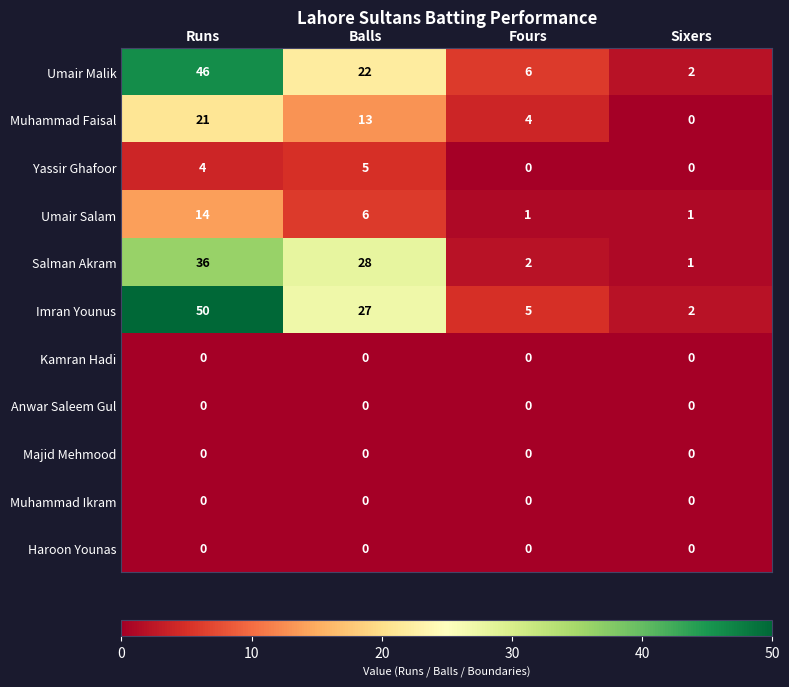

True or false: Muhammad Faisal has a value of 13 at Balls.

True